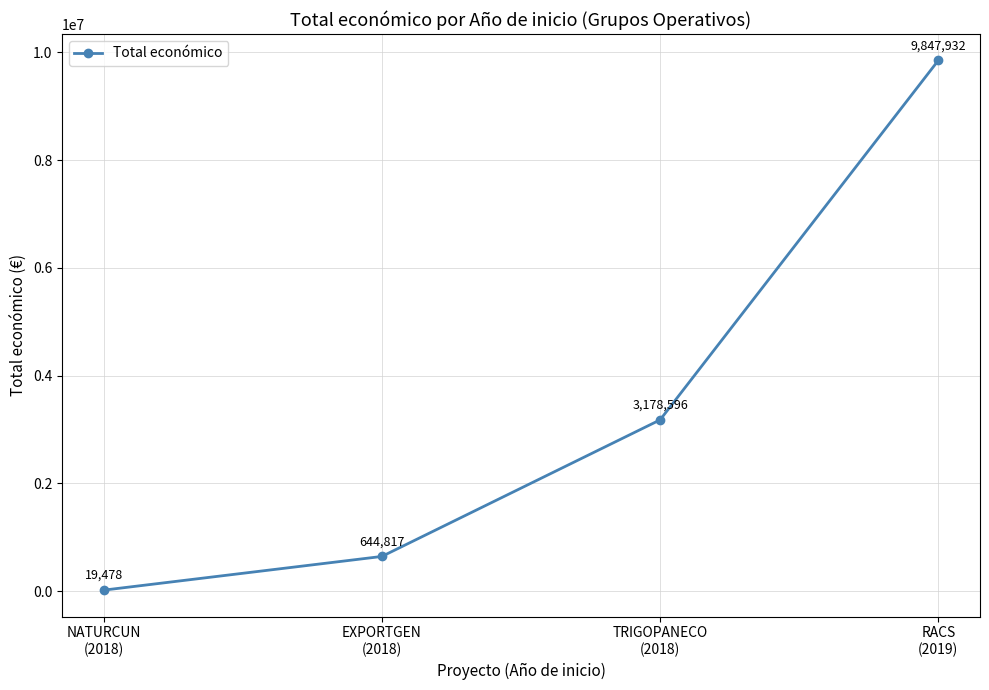

Which category has the lowest value across all series?

NATURCUN
(2018)